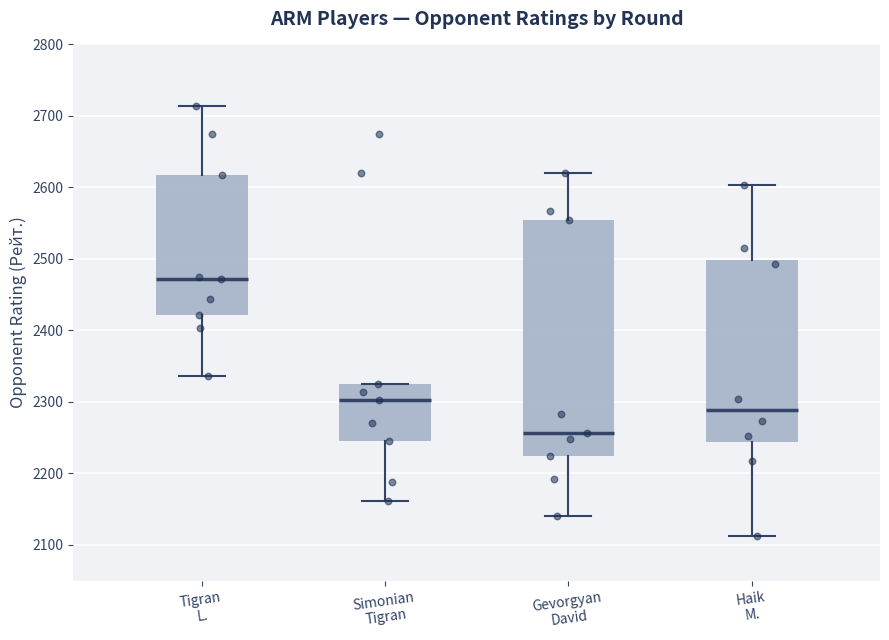

Which box's median line is the lowest?

Gevorgyan David